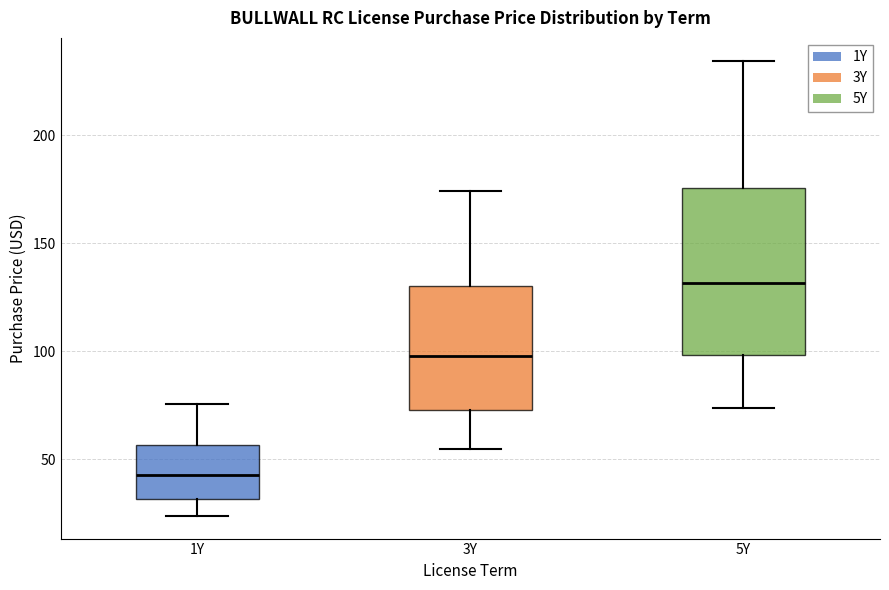

Which box has the lowest median line?

1Y